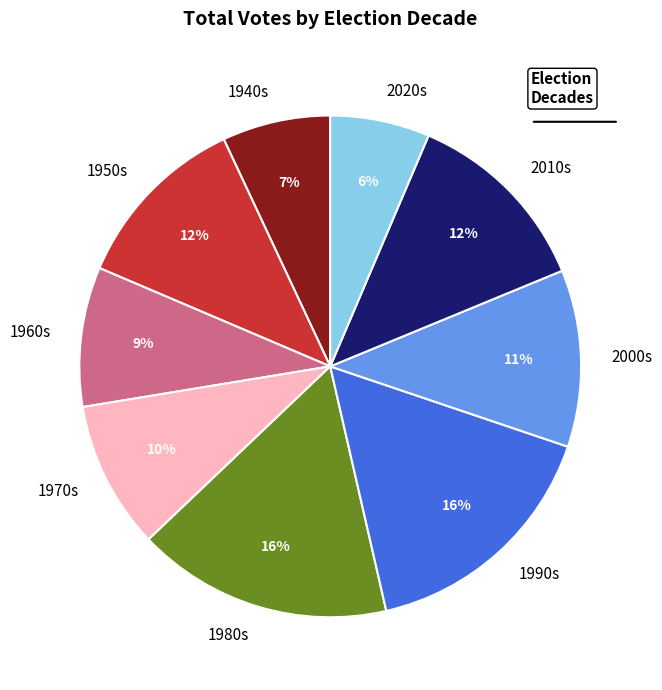

Is 1990s the majority of the pie?

No